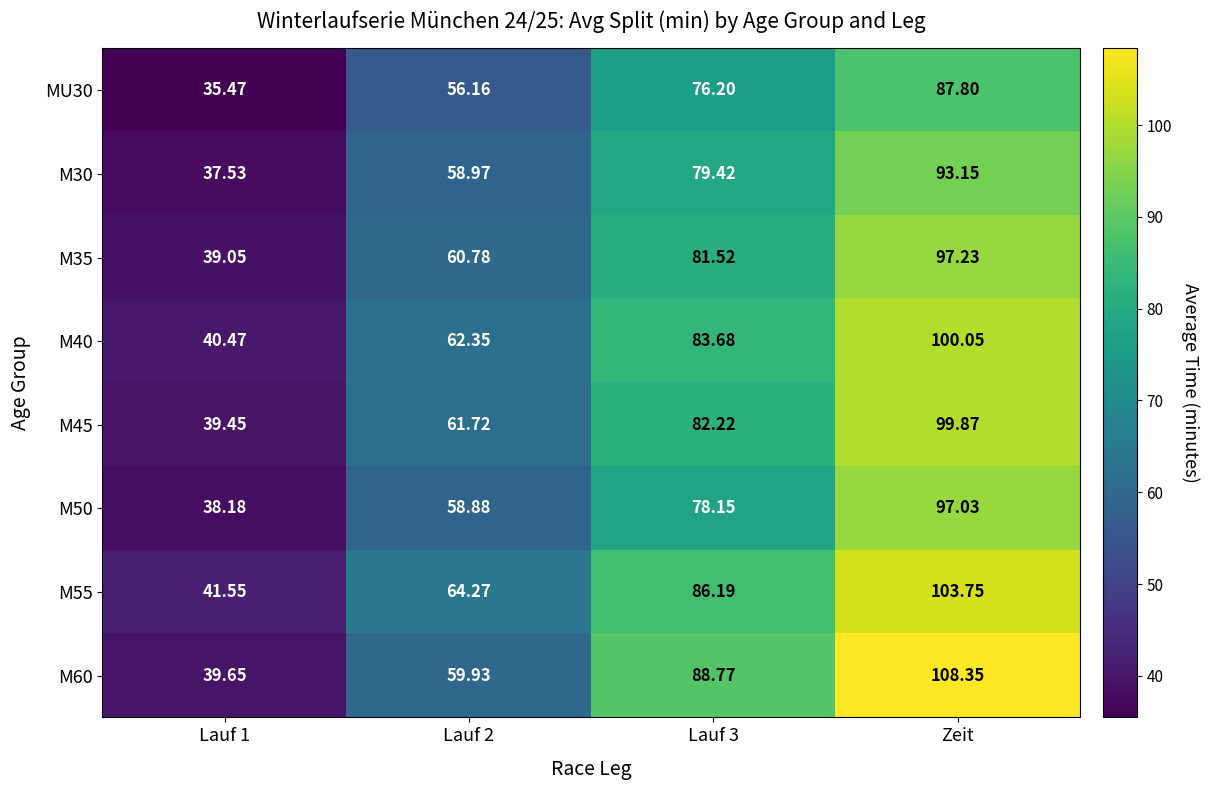

Is the value of M55 at Lauf 1 greater than the value of M30 at Lauf 3?

No